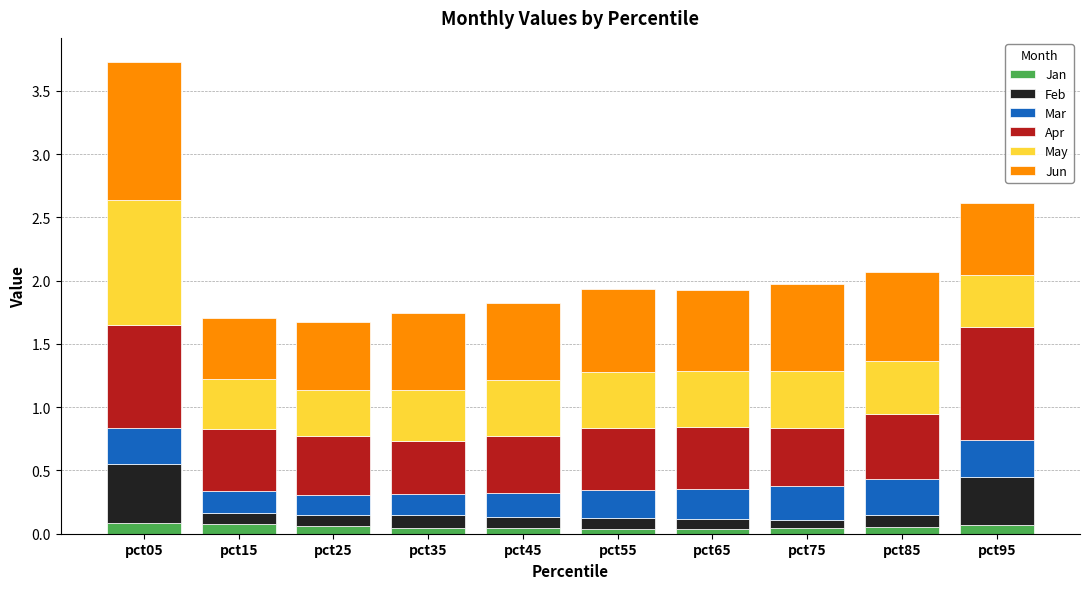

How many series are shown in this chart?

6